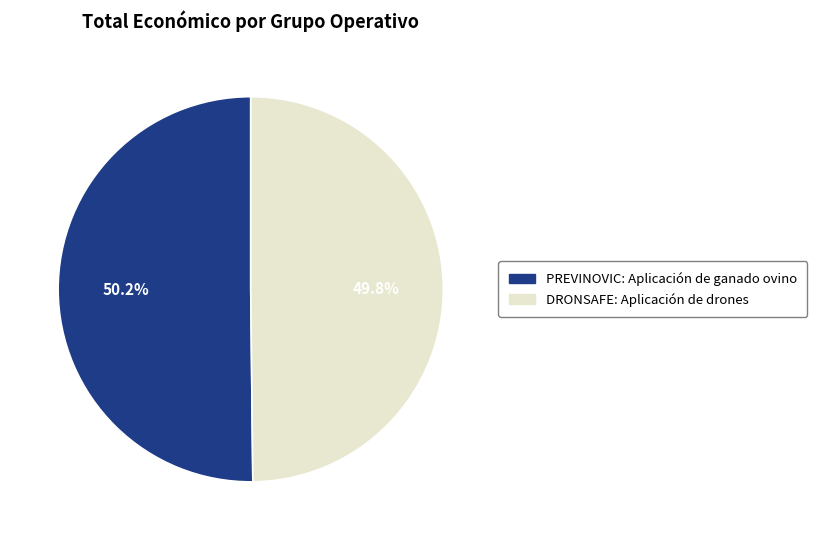

Is there any slice that represents more than half of the pie?

Yes